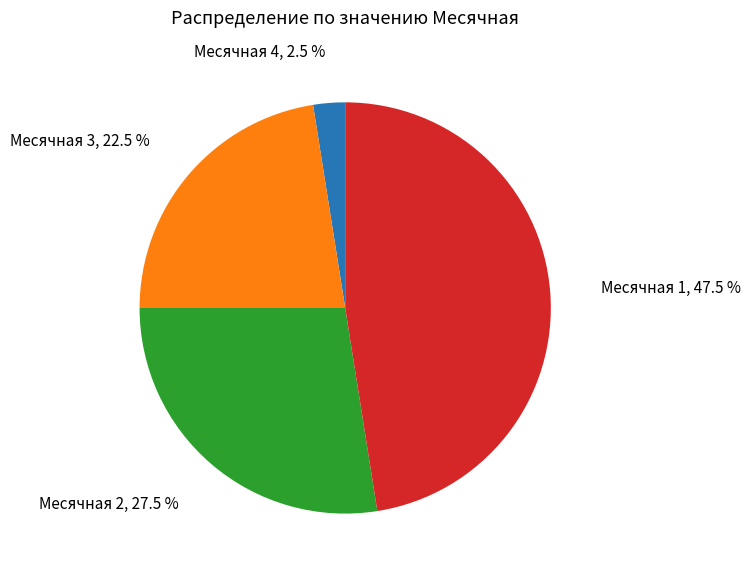

Combined, do Месячная 4 and Месячная 3 account for over 50%?

No